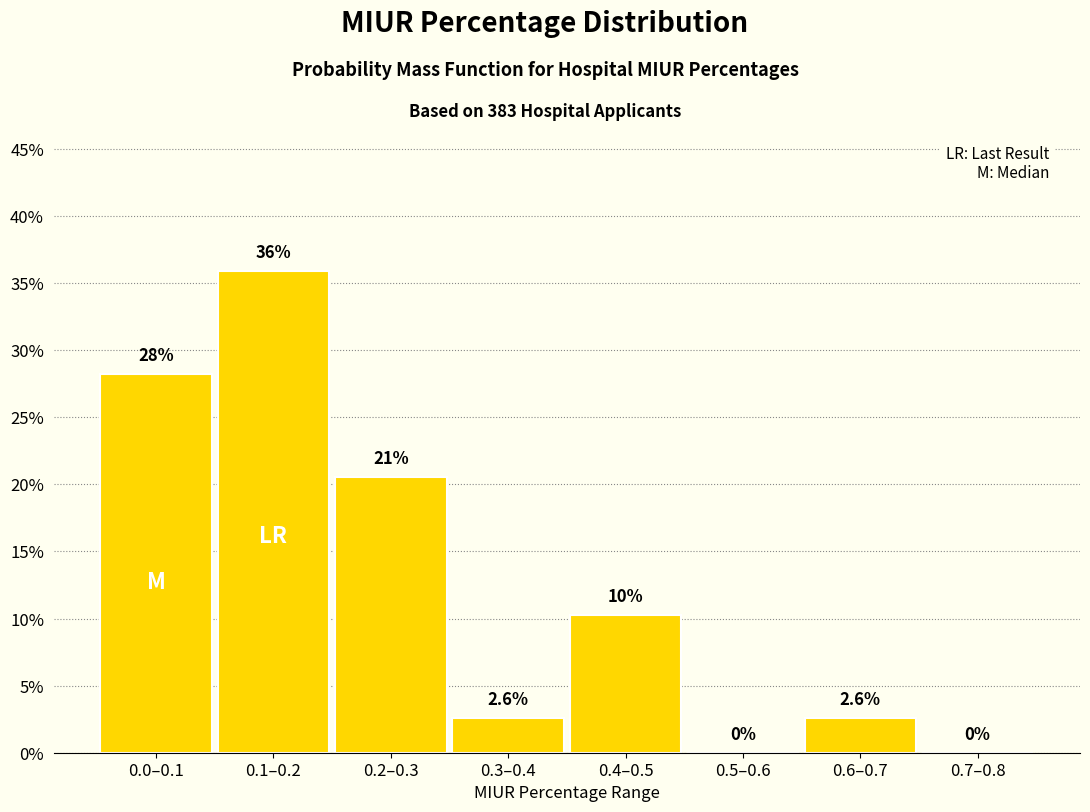

Are the bars horizontal?

No